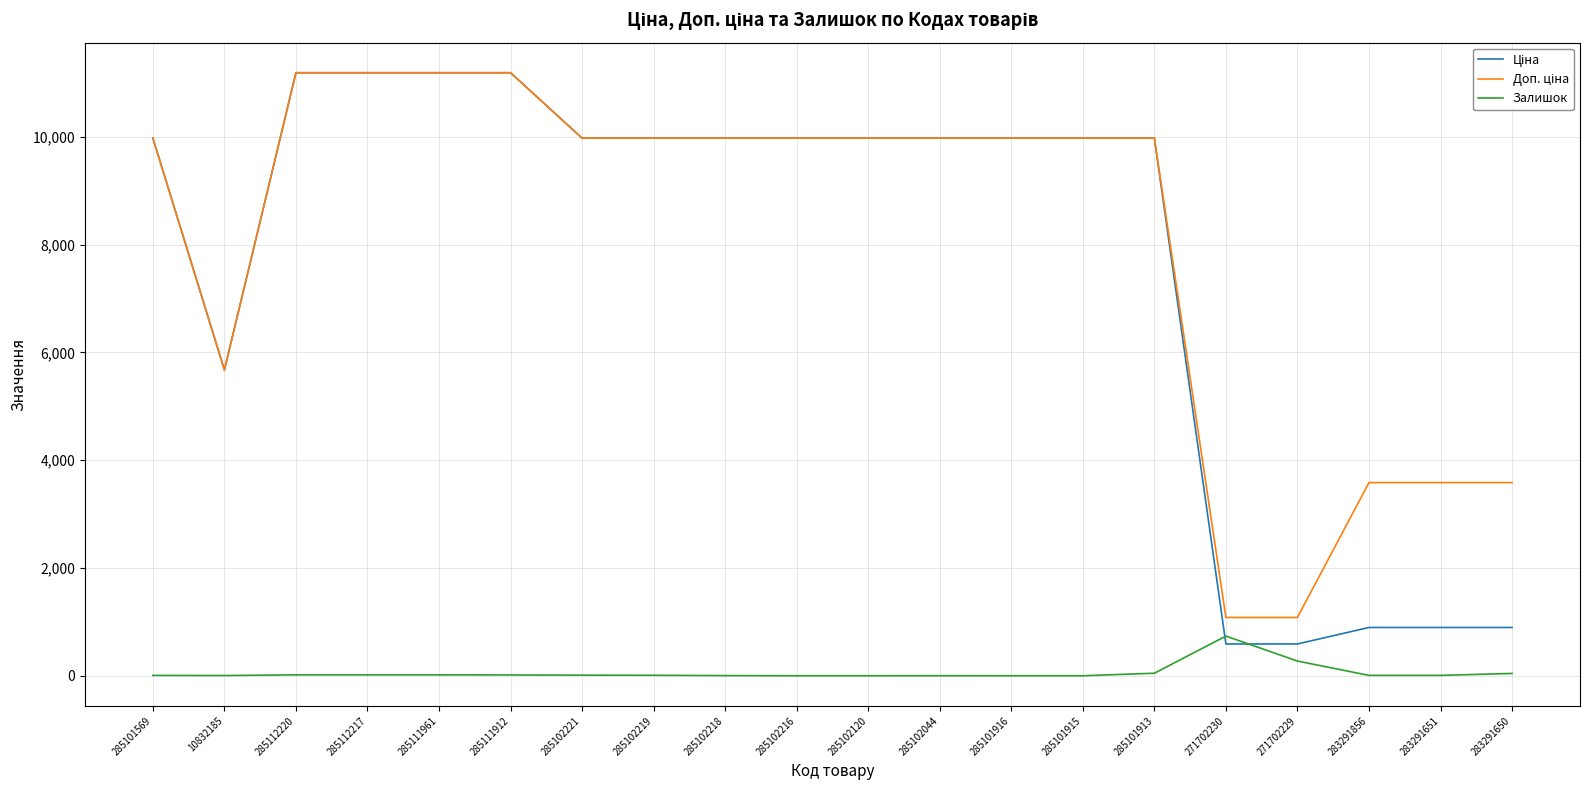

What is the highest value of the Залишок series?

736.0